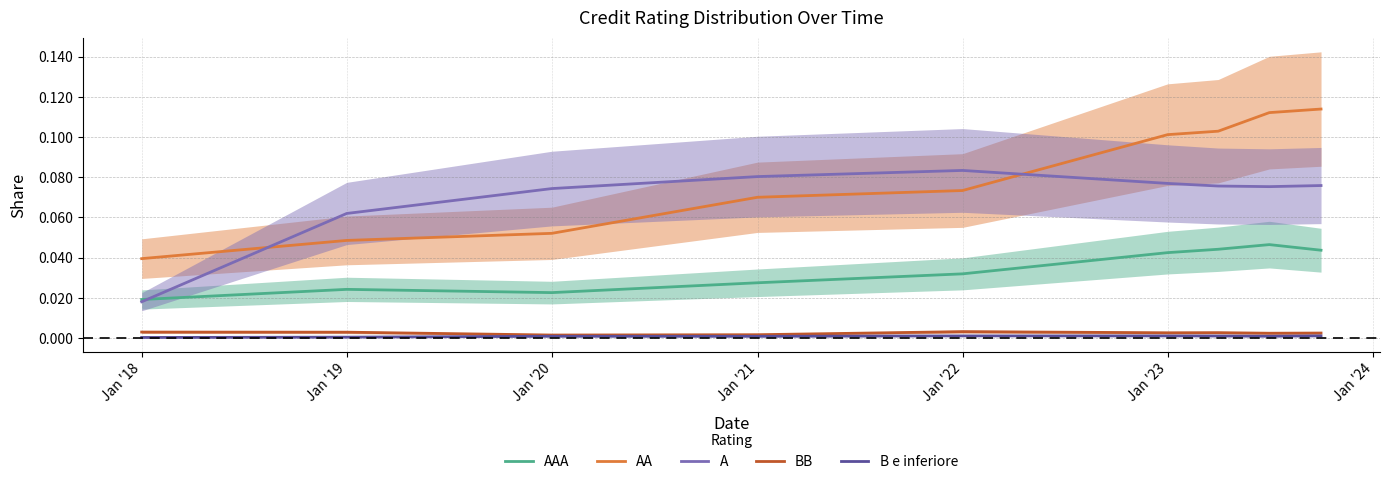

How many lines are shown in the chart?

5